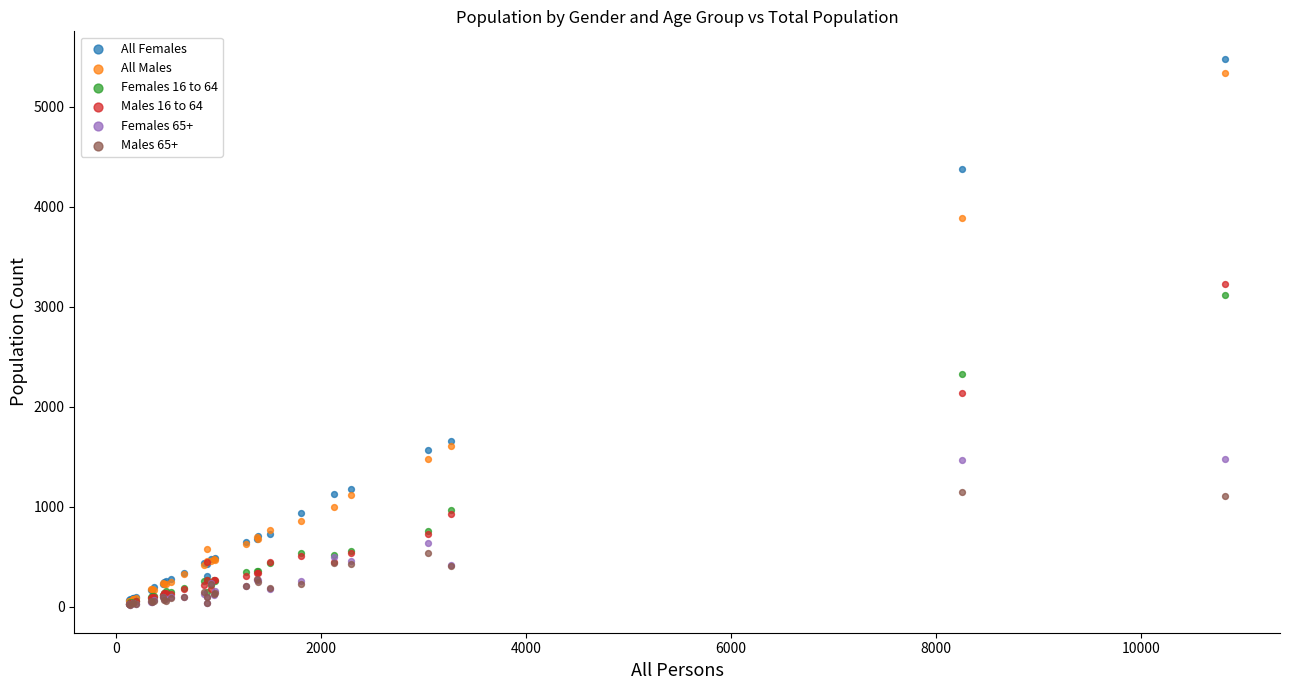

Which series reaches the maximum Y coordinate?

All Females